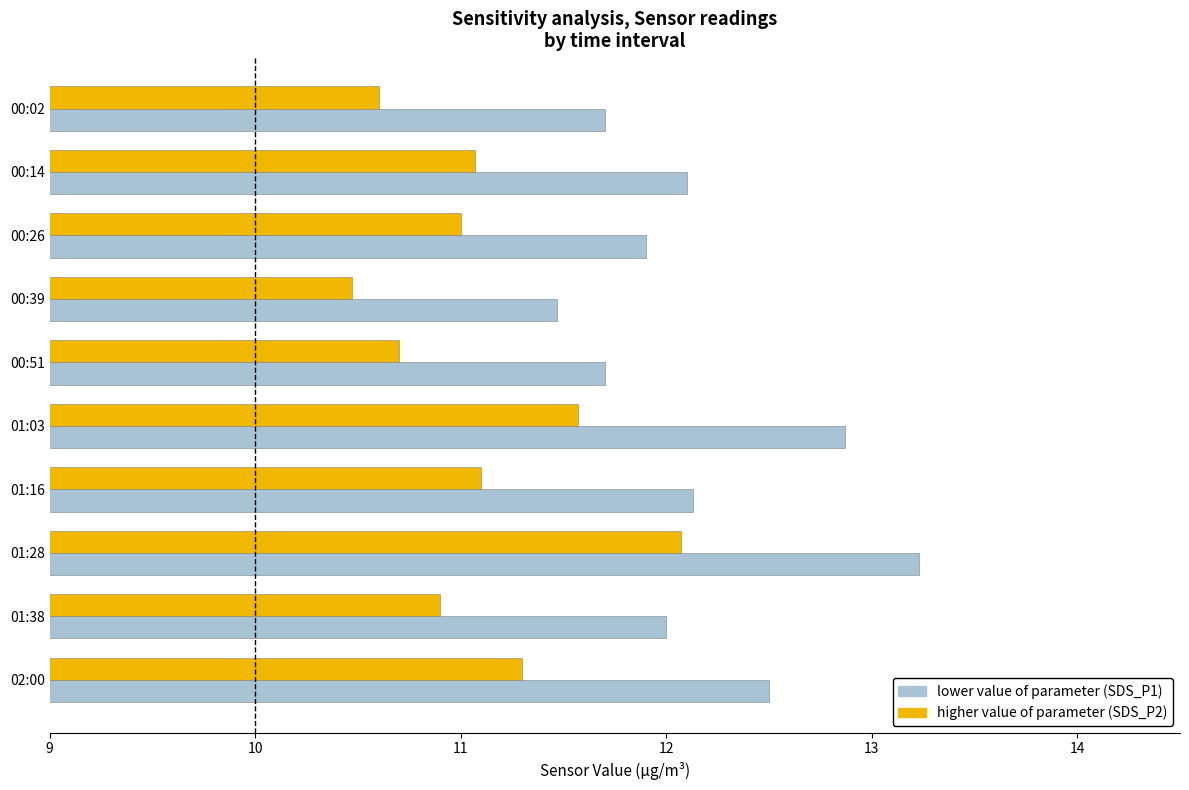

Which label corresponds to the smallest value in the chart?

00:39